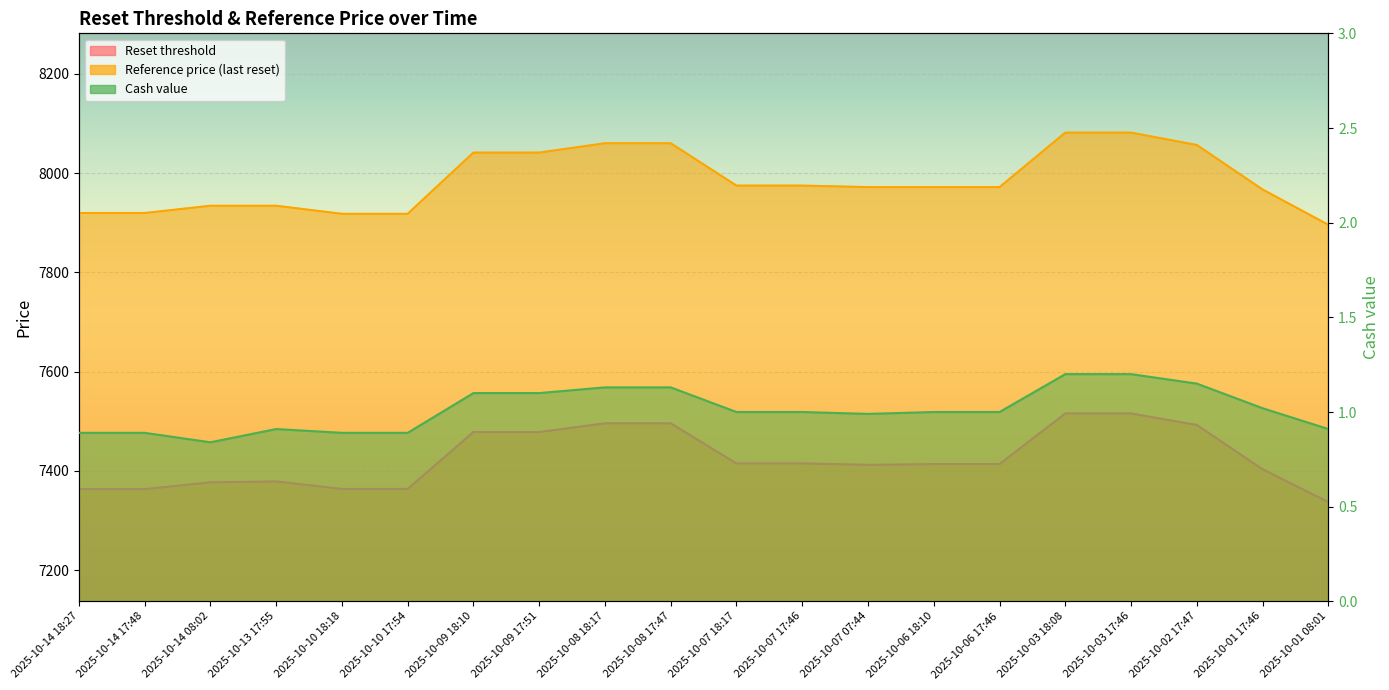

Reading left to right, transcribe all the data shown in this chart.

Reset threshold: 7363.4	7363.4	7377.0	7378.9	7363.7	7363.7	7478.5	7478.5	7495.9	7495.9	7415.2	7415.2	7412.3	7413.8	7413.8	7515.8	7515.8	7492.7	7403.4	7337.4
Reference price (last reset): 7919.6	7919.6	7934.3	7934.3	7918.0	7918.0	8041.4	8041.4	8060.1	8060.1	7974.9	7974.9	7971.8	7971.8	7971.8	8081.5	8081.5	8056.6	7966.9	7895.9
Cash value: 0.9	0.9	0.8	0.9	0.9	0.9	1.1	1.1	1.1	1.1	1.0	1.0	1.0	1.0	1.0	1.2	1.2	1.1	1.0	0.9